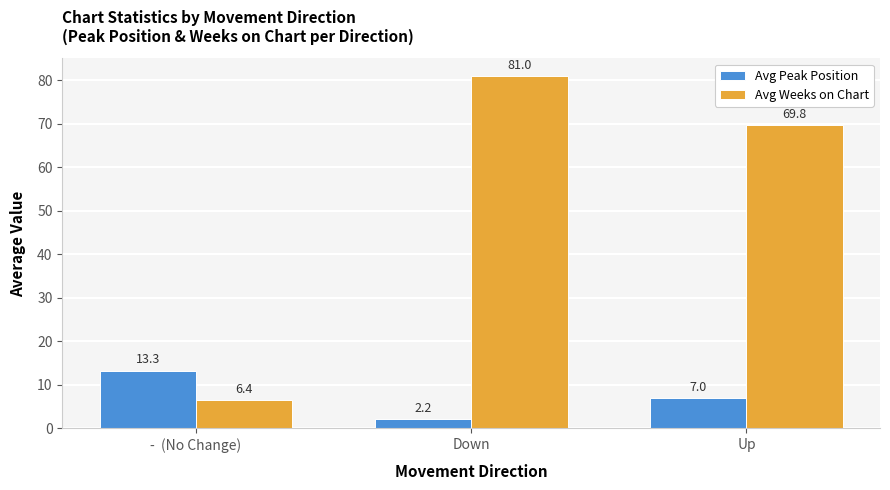

At which category is the sum across all series the highest?

Down